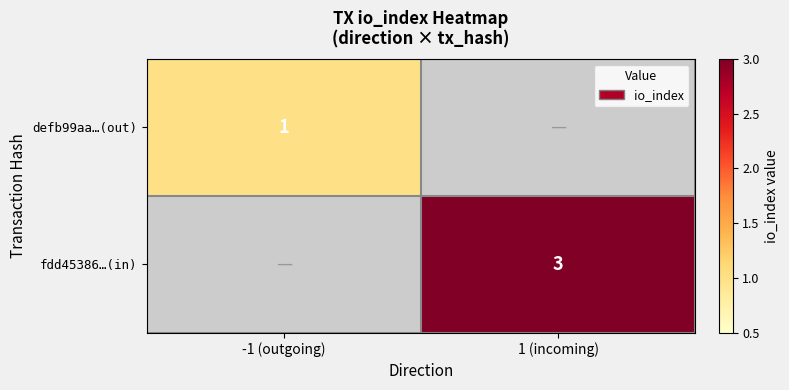

The value of fdd45386…(in) at 1 (incoming) is 3. True or false?

True